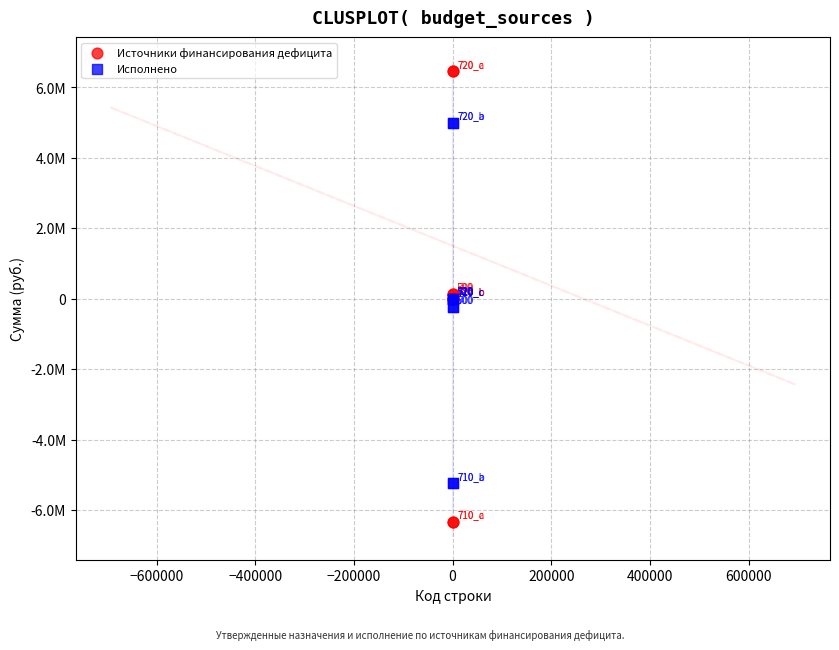

Which series has the widest spread of Y values?

Источники финансирования дефицита